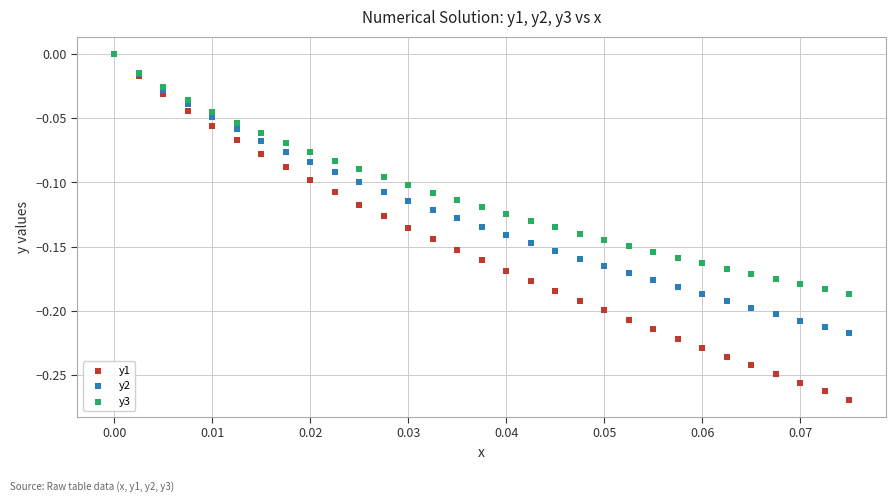

Which series contains the lowest Y value?

y1